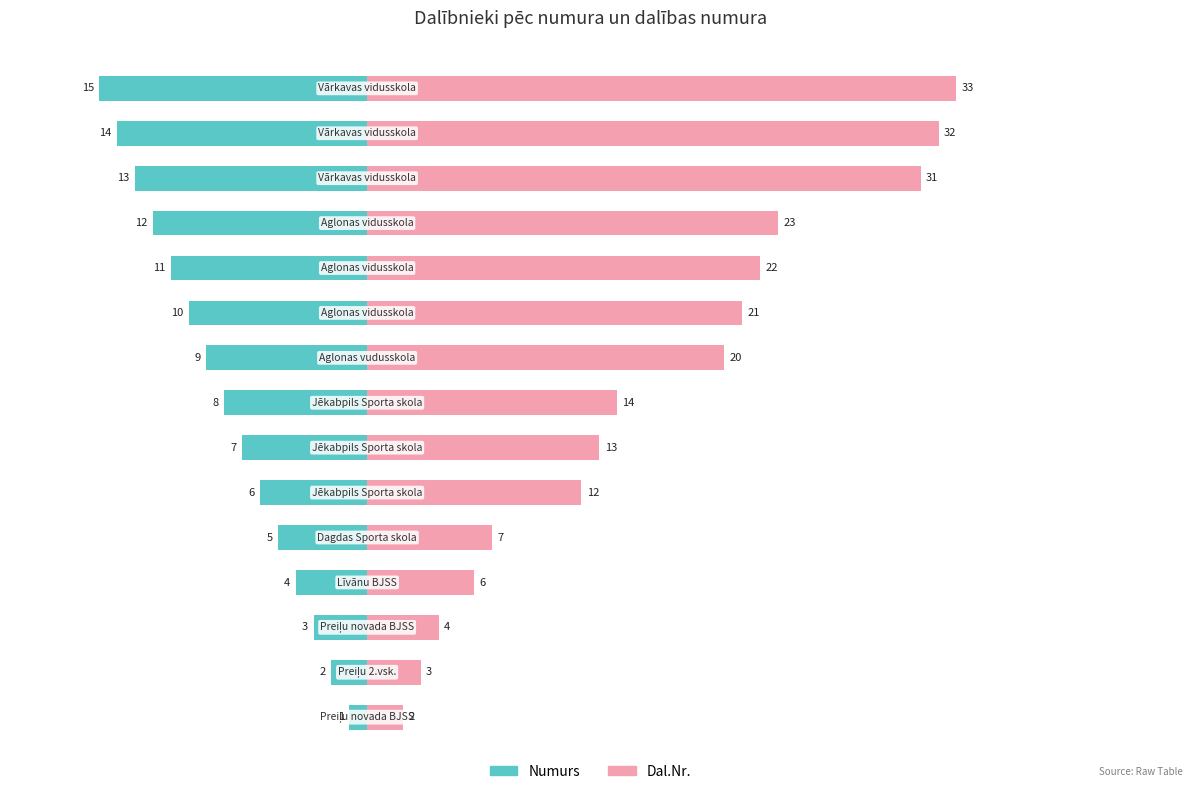

Between 9 and 40, which is larger?

40